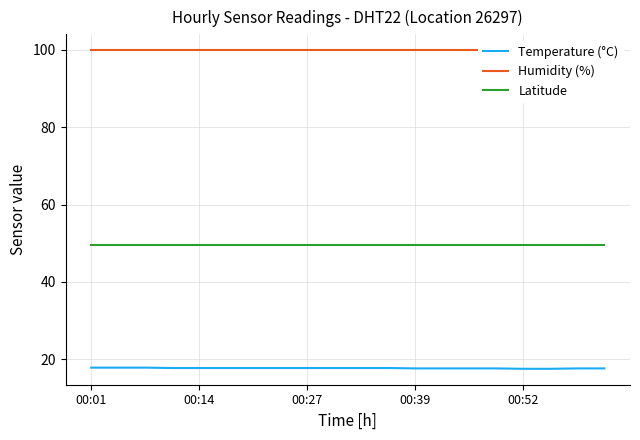

True or false: Temperature (°C) has more than 1 interior local peaks.

False